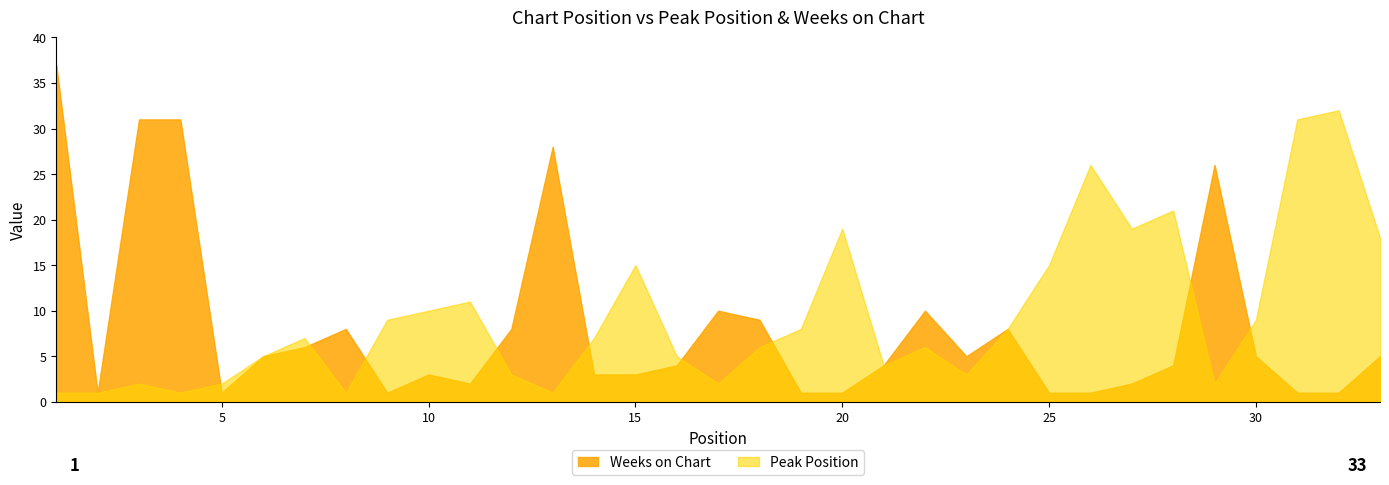

Which category has the lowest value in the Weeks on Chart series?

2